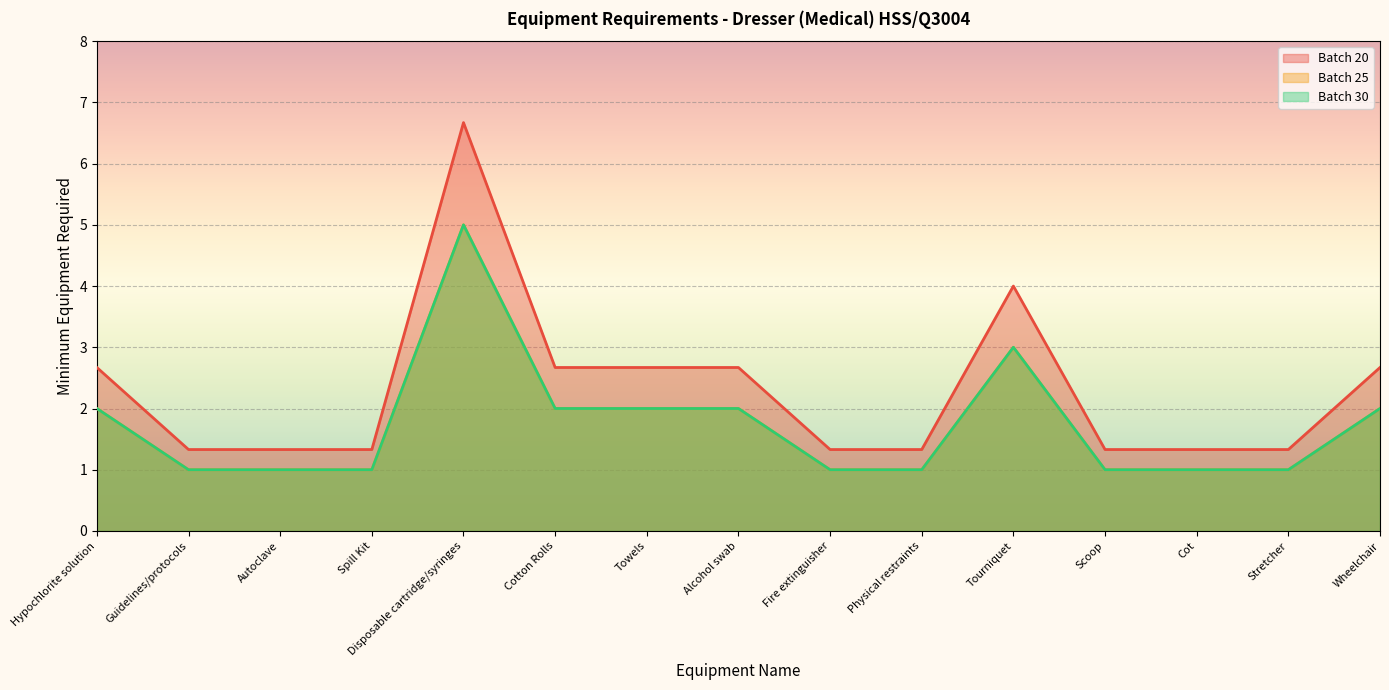

True or false: Batch 25 has more than 0 interior local peaks.

True